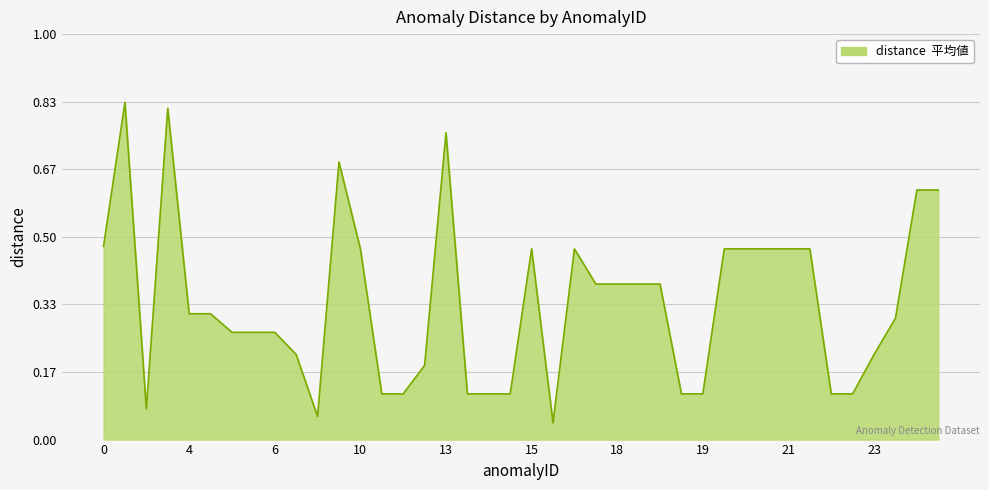

How many points are higher than both their immediate neighbors (excluding endpoints)?

6